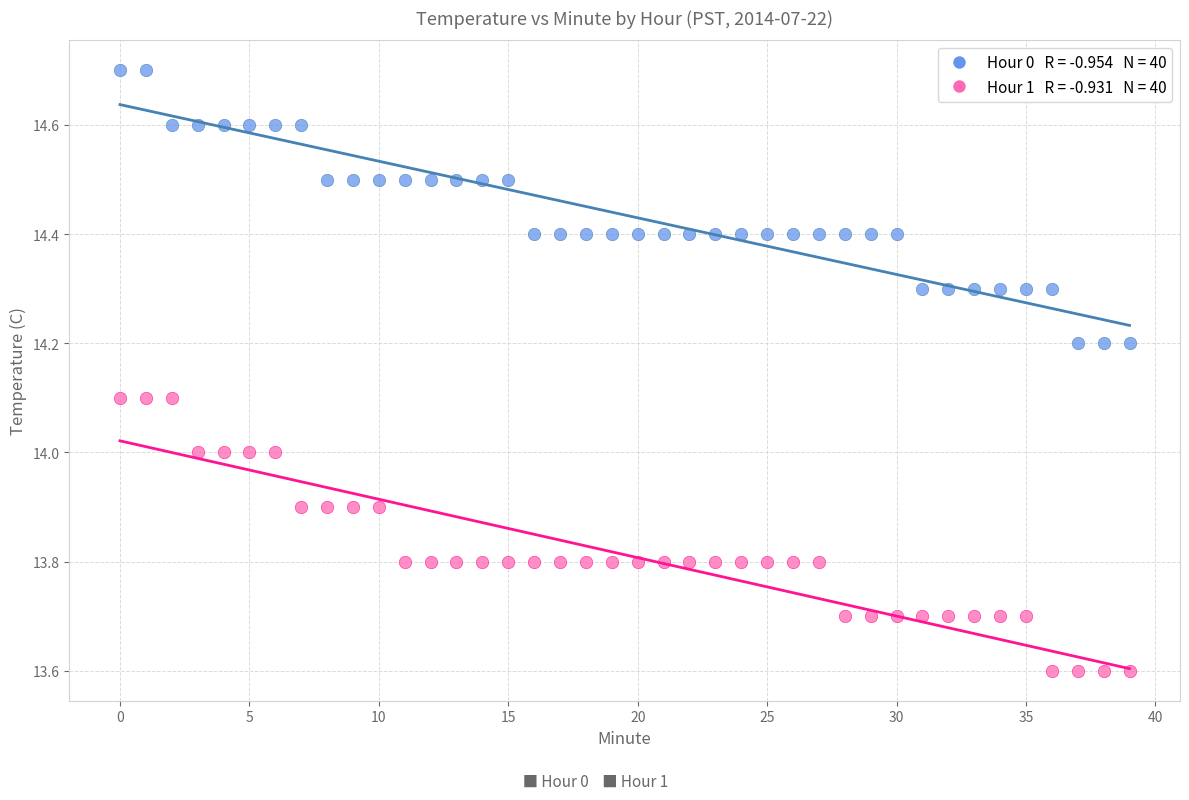

Across all data points, what is the range of Y values (max minus min)?

1.1